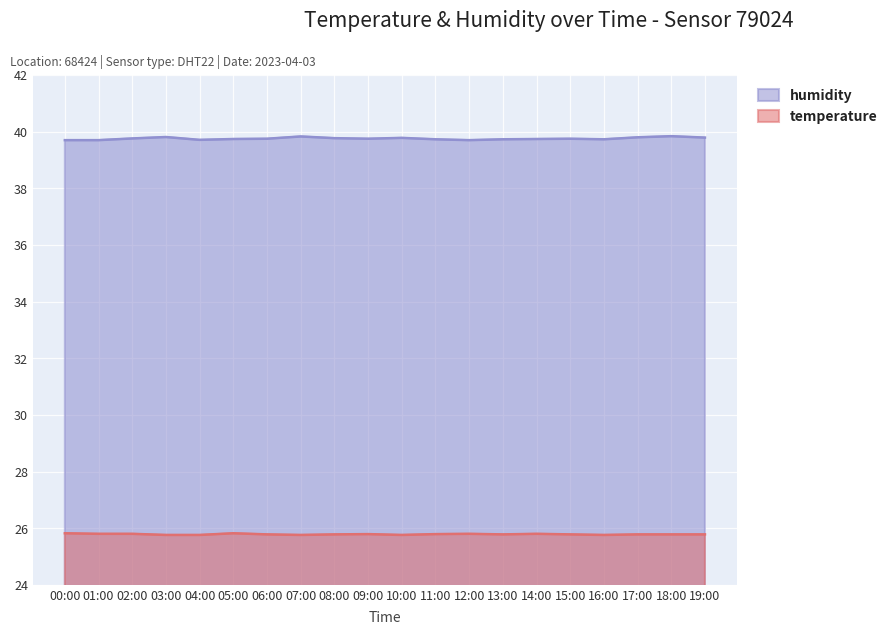

How many lines are shown in the chart?

2